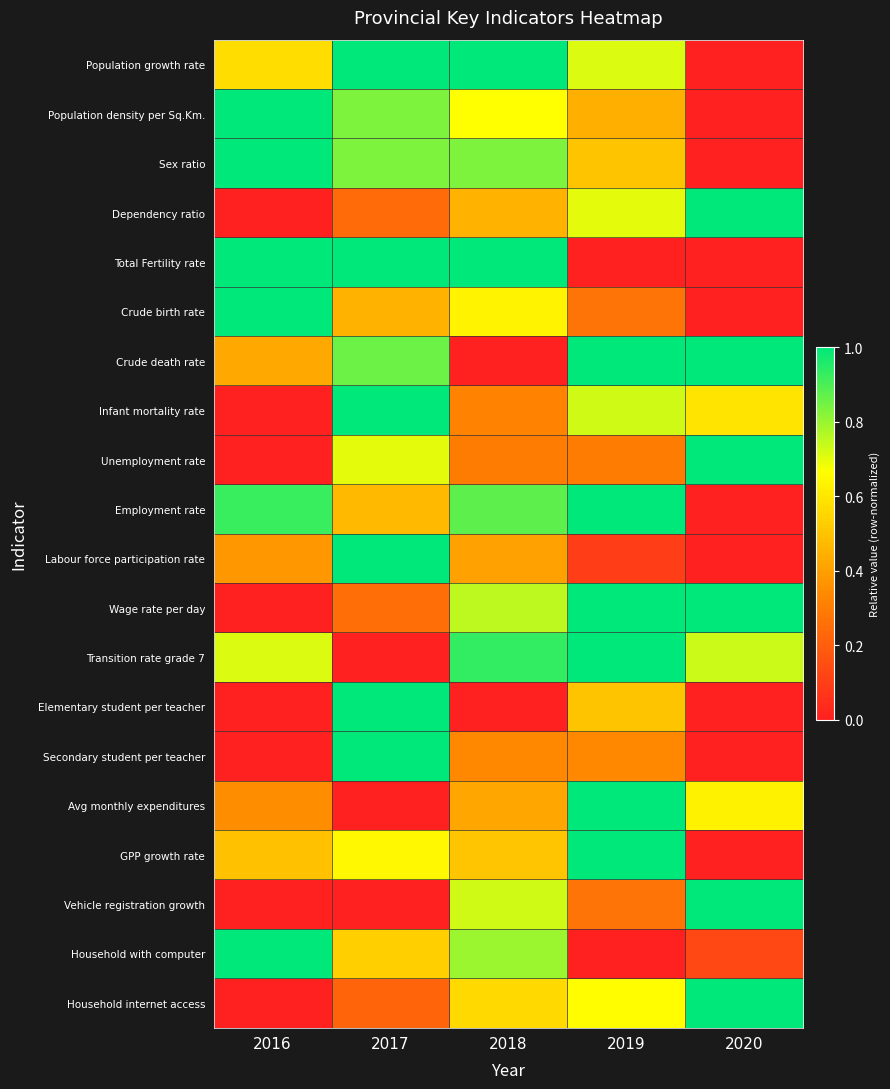

What is the spread (max minus min) of values at 2019?

1.0